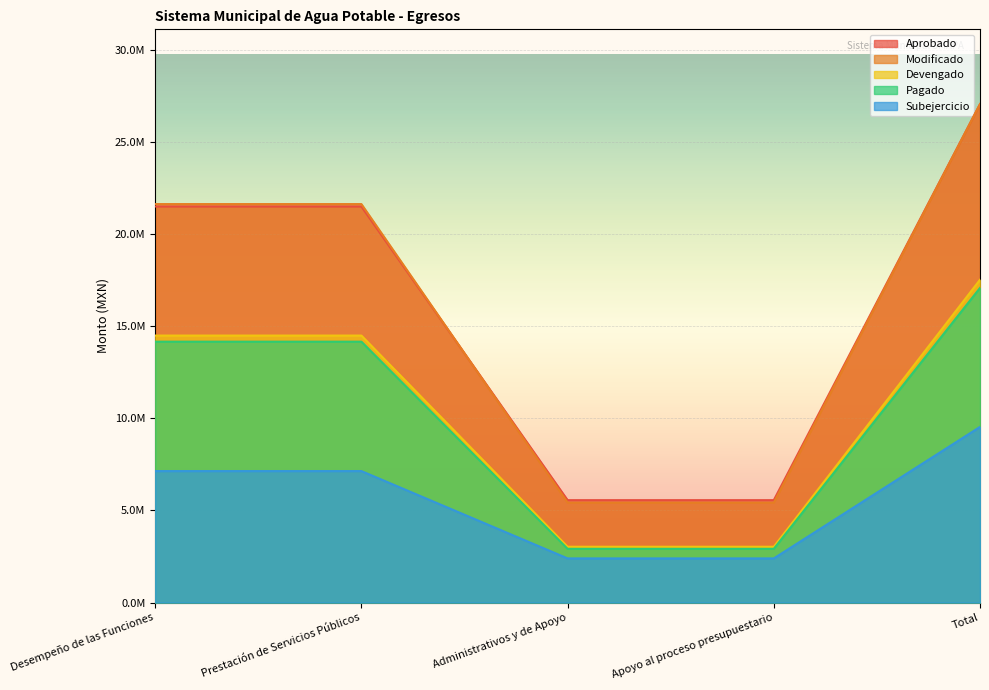

What is the label of the 3rd point from the left?

Administrativos y de Apoyo